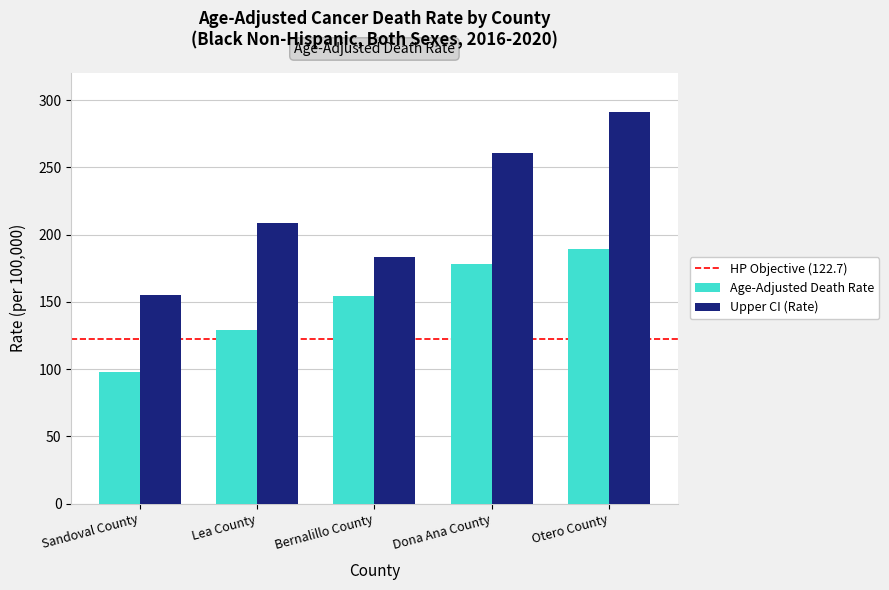

Between Lea County and Dona Ana County, which series saw the biggest shift?

Upper CI (Rate)